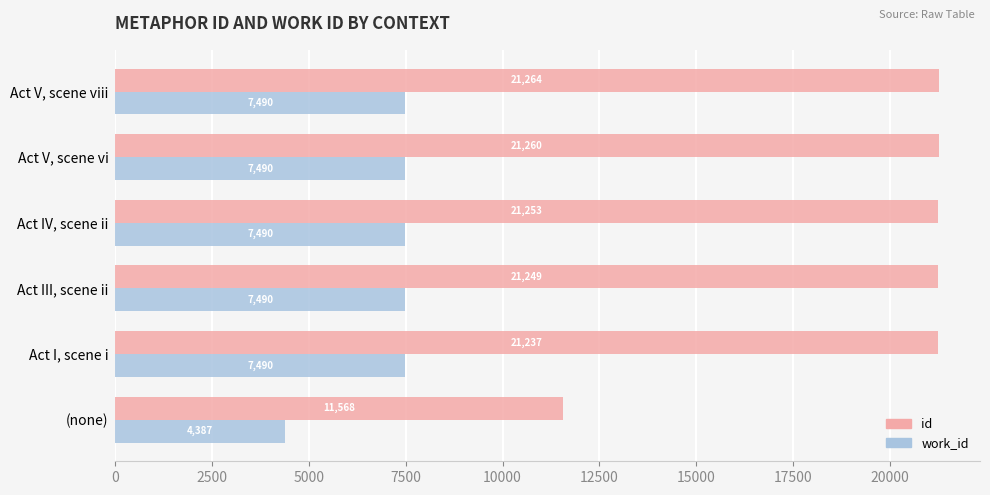

At how many categories does at least one series exceed 9446?

6